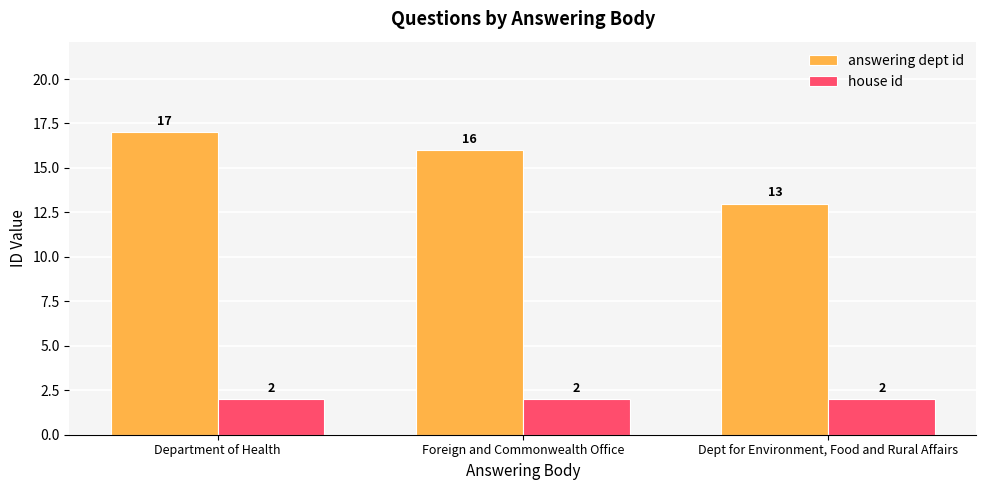

Are the bars horizontal?

No